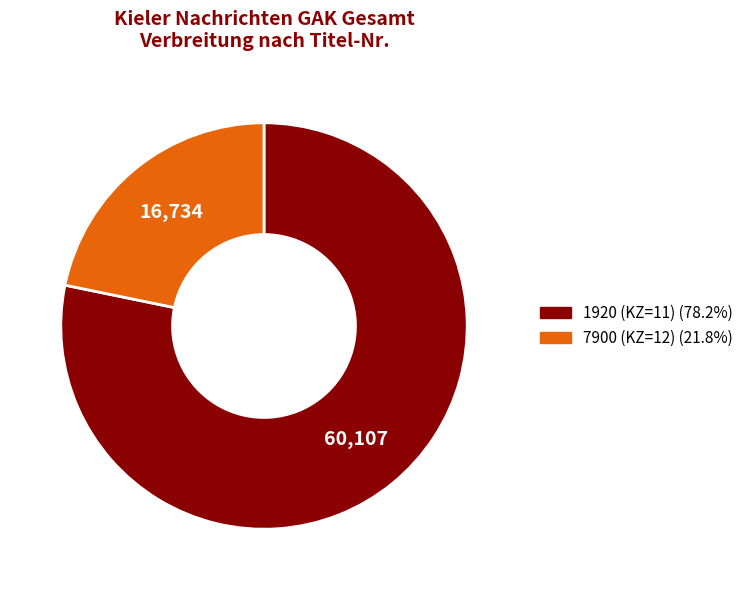

What is the smallest slice in the pie chart?

7900